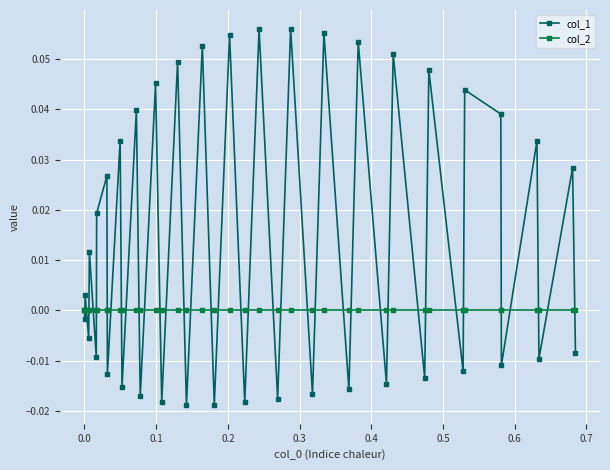

Rank the series by their maximum value, from highest to lowest.

col_1, col_2